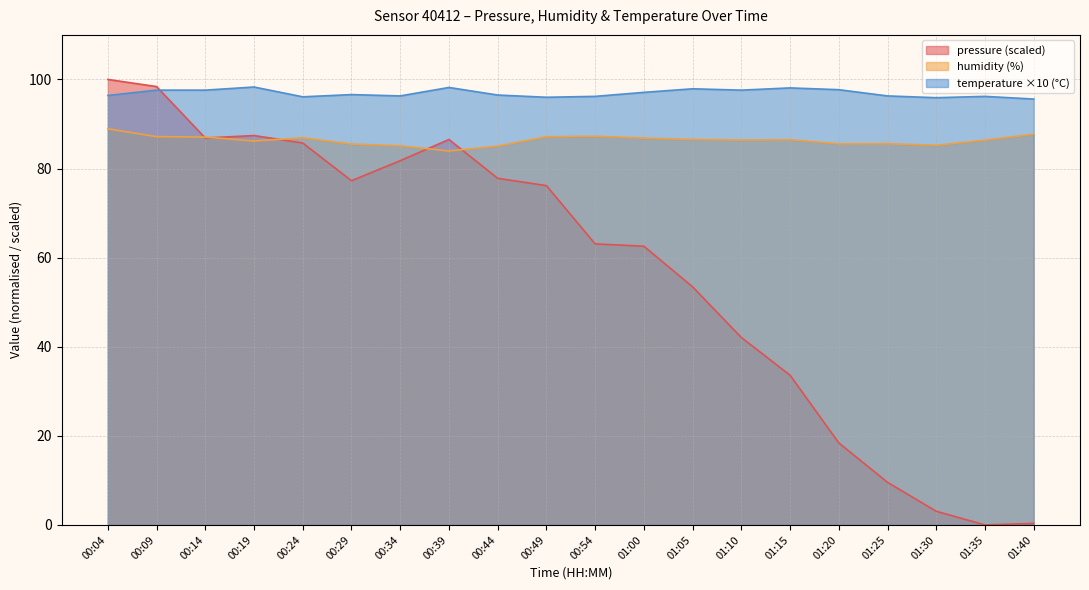

What value does the pressure series have at 00:04?

100.0